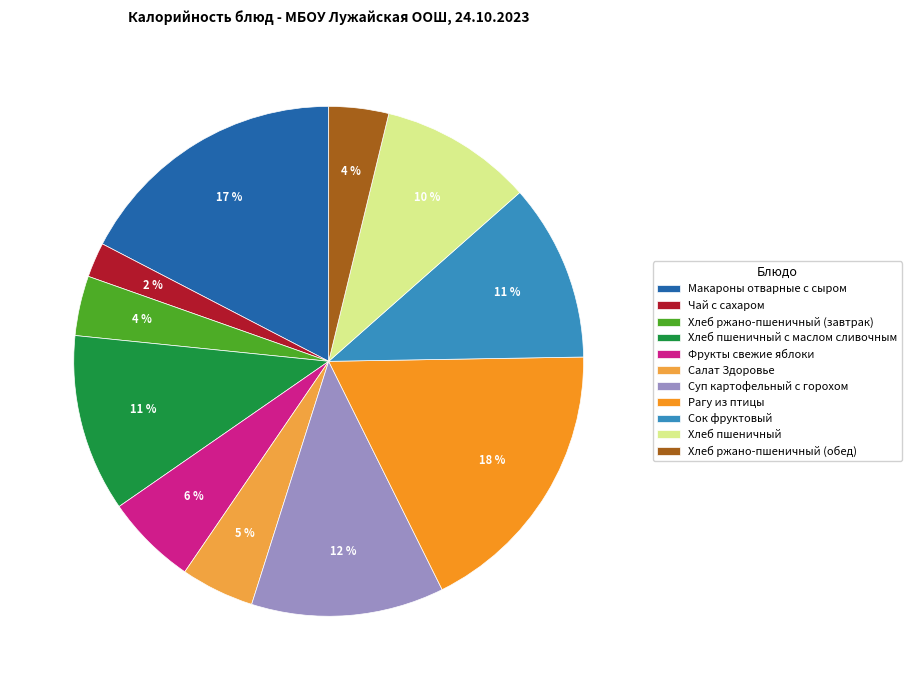

Count the number of slices in the pie.

11